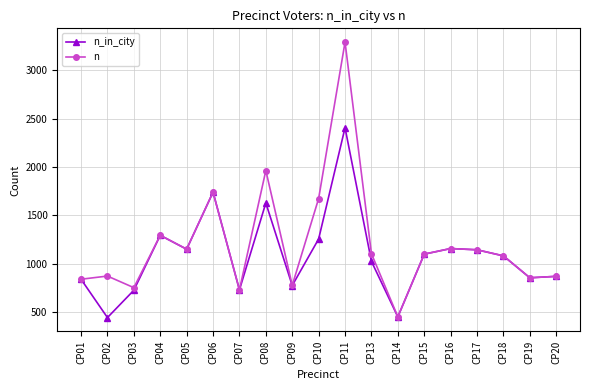

How many lines are shown in the chart?

2